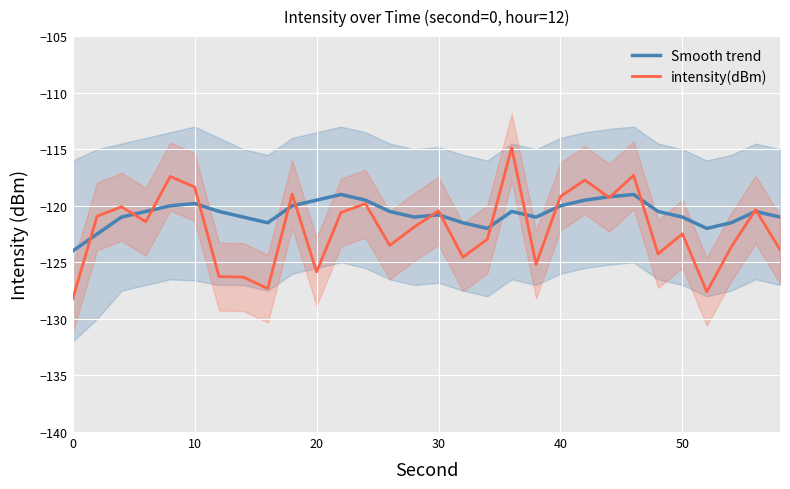

Reading left to right, list all the values displayed in this chart.

Smooth trend: -124.0	-122.5	-121.0	-120.5	-120.0	-119.8	-120.5	-121.0	-121.5	-120.0	-119.5	-119.0	-119.5	-120.5	-121.0	-120.8	-121.5	-122.0	-120.5	-121.0	-120.0	-119.5	-119.2	-119.0	-120.5	-121.0	-122.0	-121.5	-120.5	-121.0
intensity(dBm): -128.2	-120.9	-120.1	-121.4	-117.4	-118.3	-126.3	-126.3	-127.3	-119.0	-125.8	-120.6	-119.8	-123.5	-121.9	-120.4	-124.5	-123.0	-114.9	-125.2	-119.2	-117.7	-119.3	-117.3	-124.3	-122.5	-127.6	-123.6	-120.3	-123.9